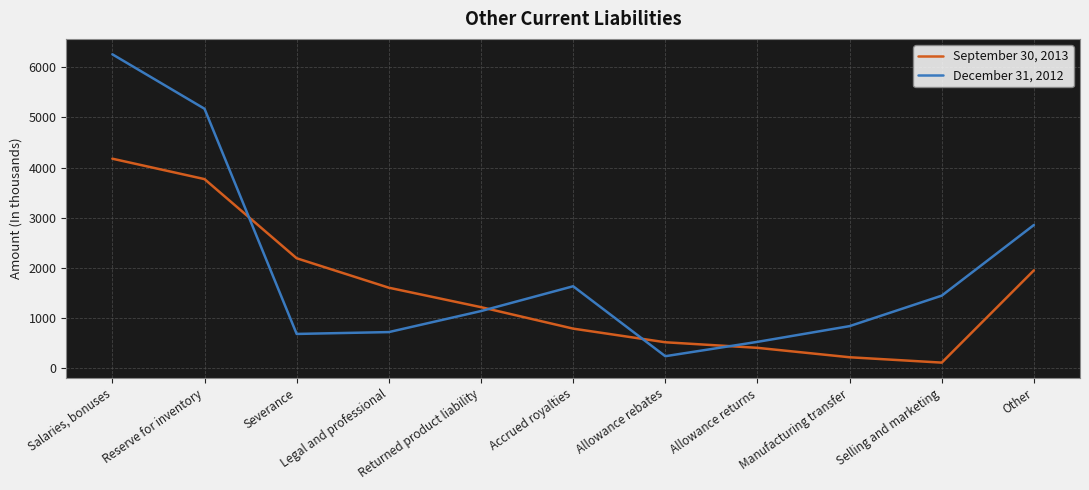

Rank the series by their maximum value, from highest to lowest.

December 31, 2012, September 30, 2013